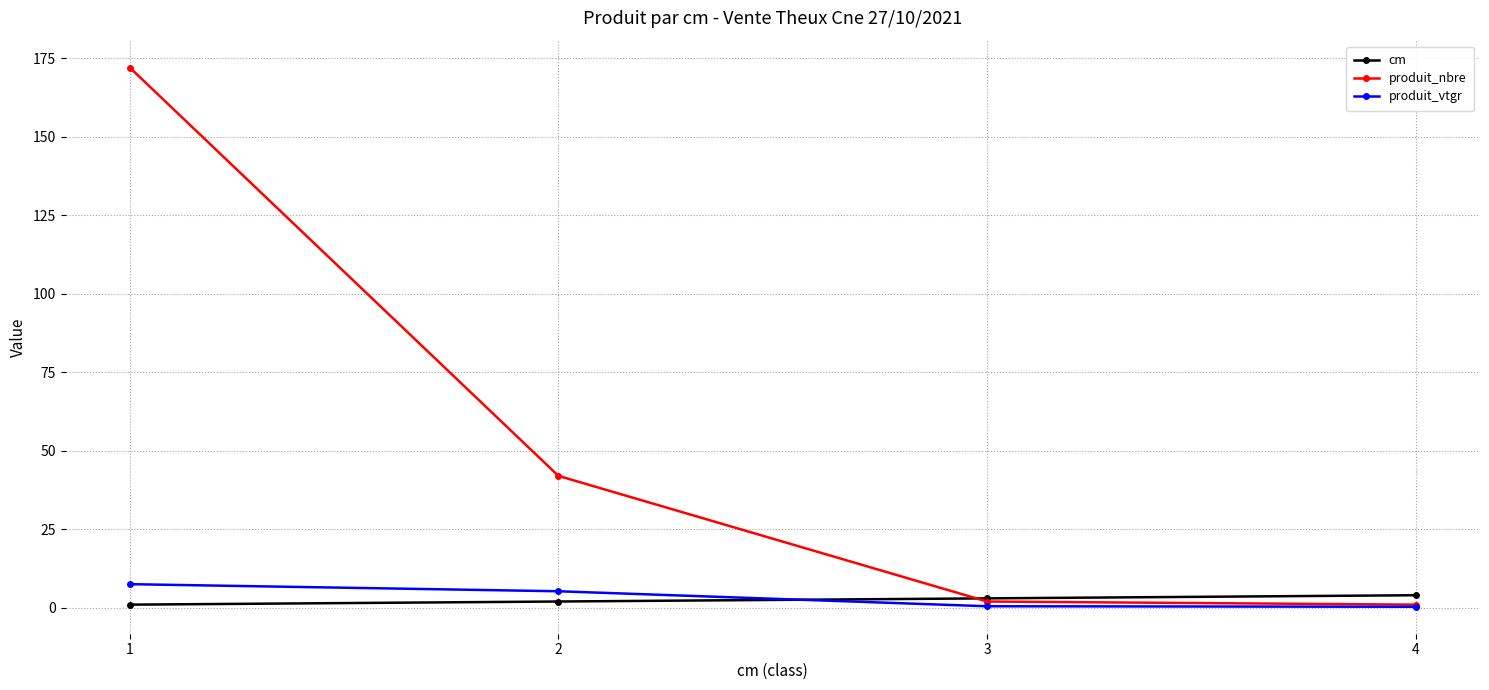

How many values in the produit_vtgr series exceed 5?

2